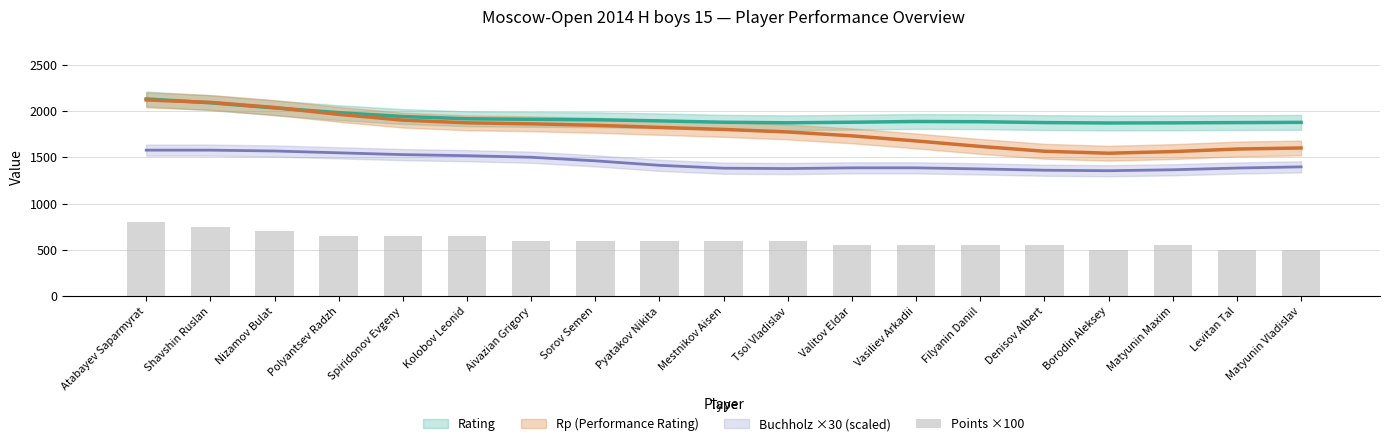

The value at Sorov Semen is 819. True or false?

False